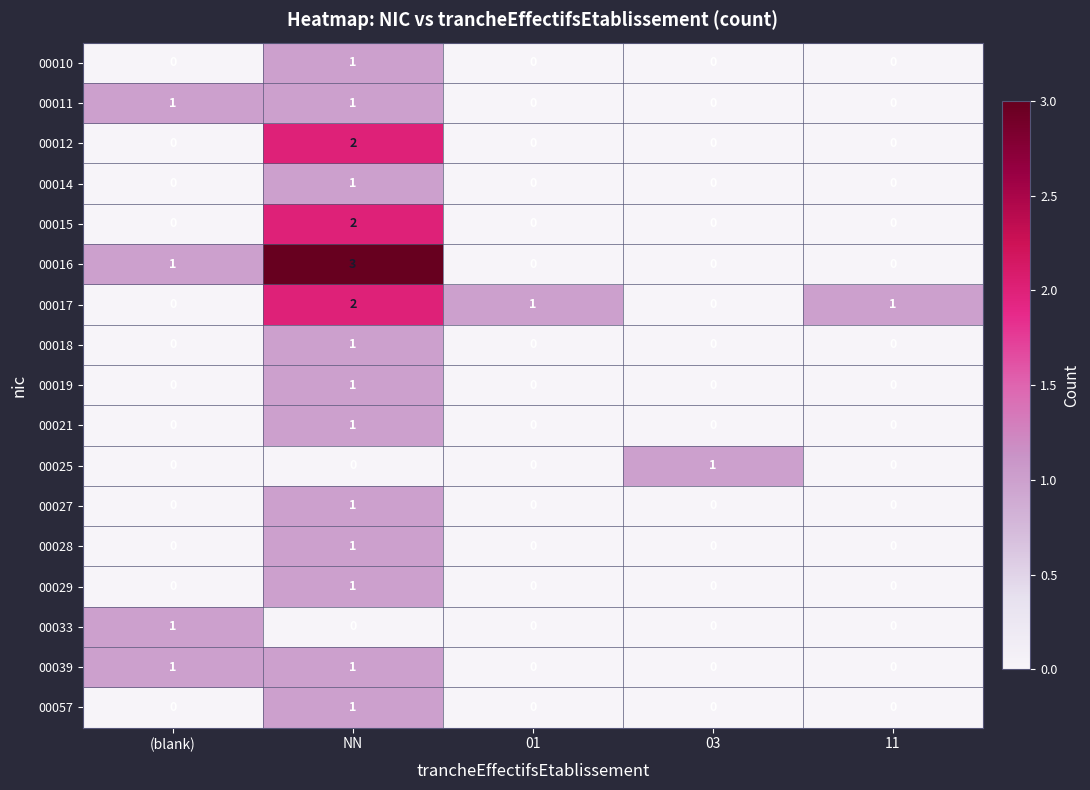

Which series has the widest spread of values?

00016